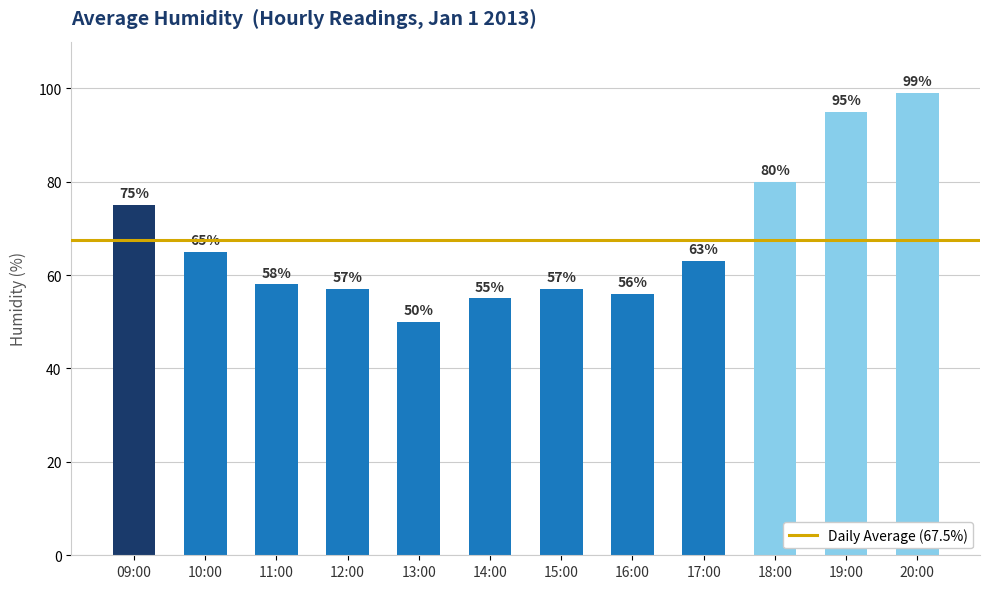

The value at 18:00 is 119. True or false?

False